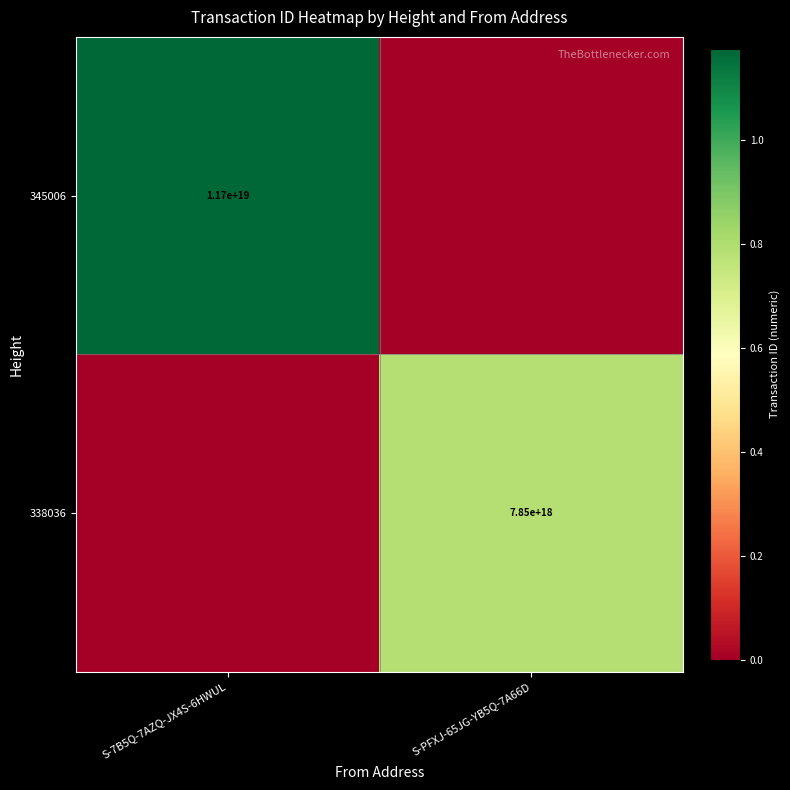

At which category is the sum across all series the highest?

S-7B5Q-7AZQ-JX4S-6HWUL